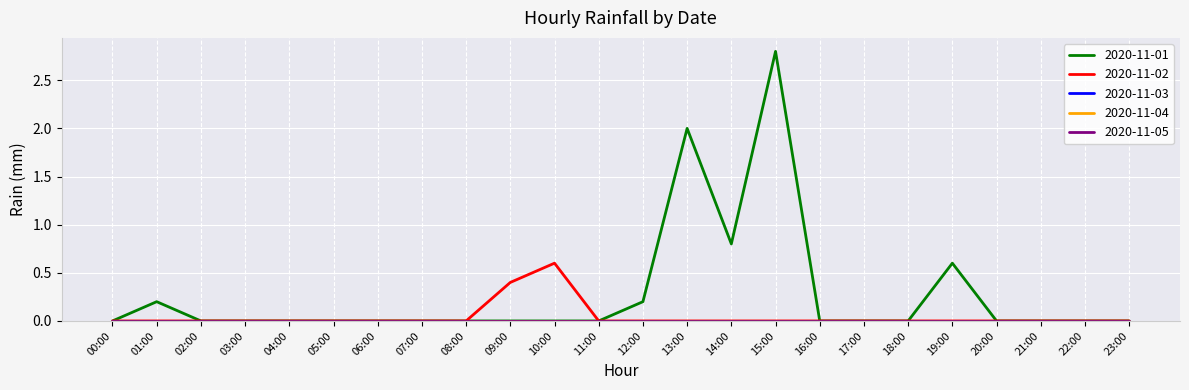

Does the chart display data point markers on the line(s)?

No